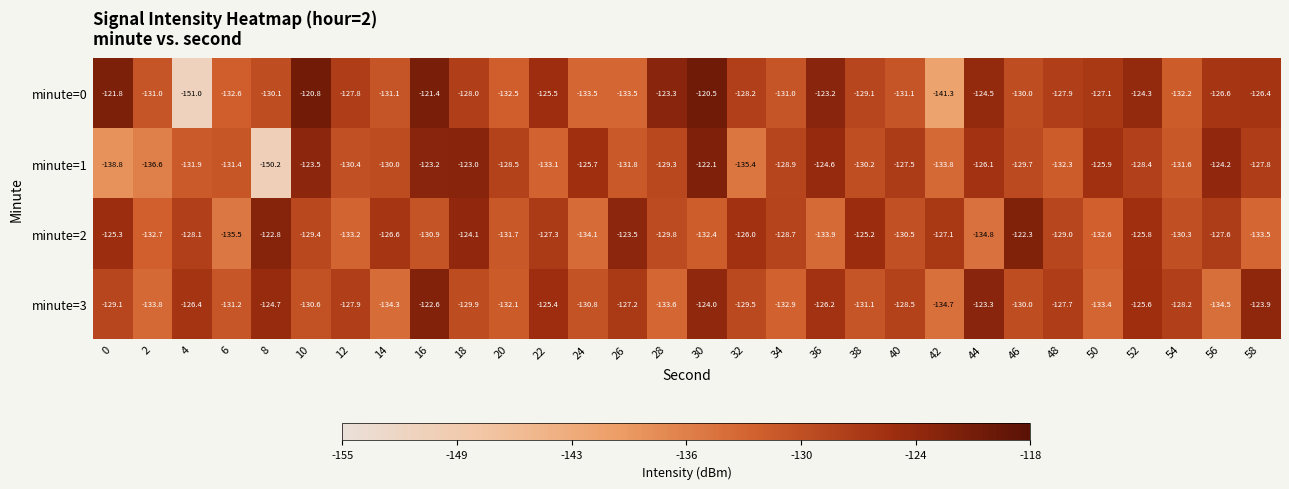

At which category is the sum across all series the highest?

16